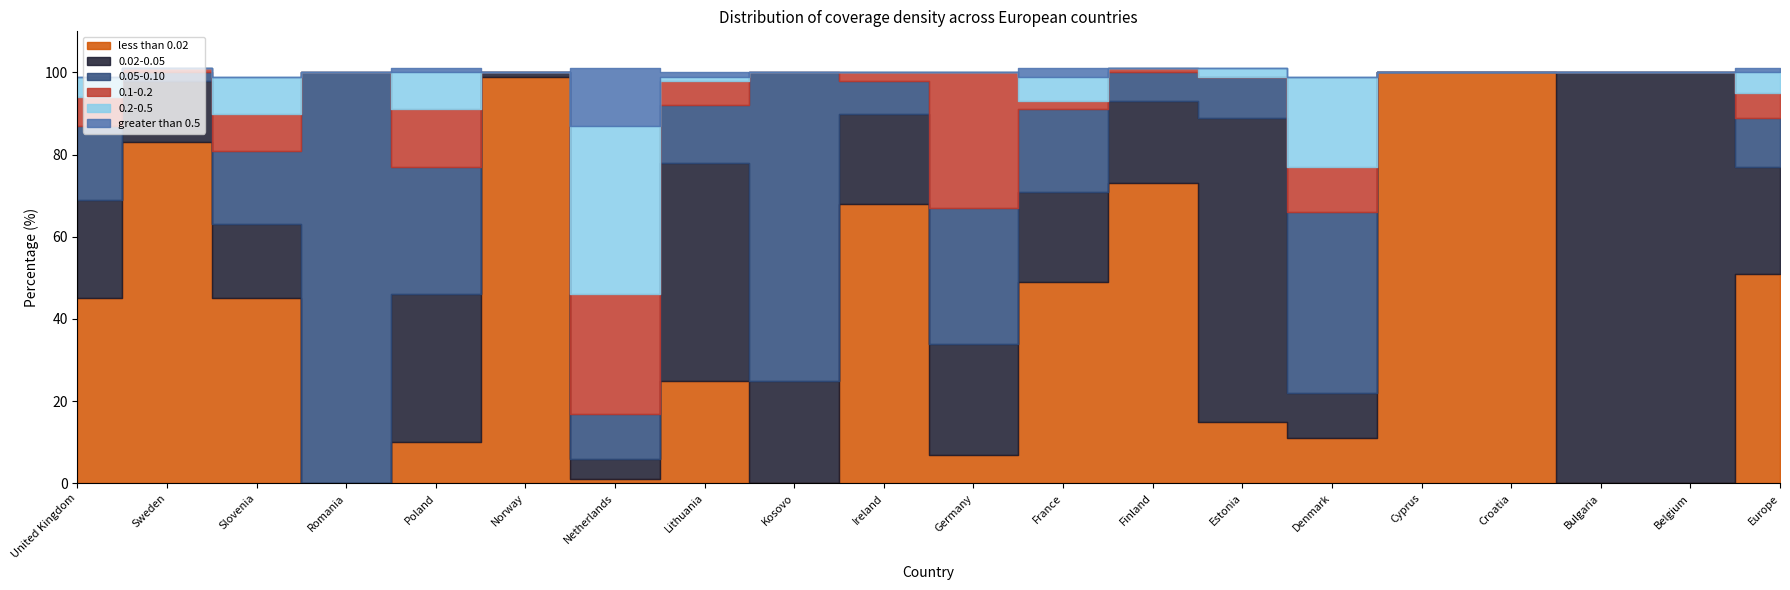

True or false: greater than 0.5 and 0.2-0.5 intersect in this chart.

False